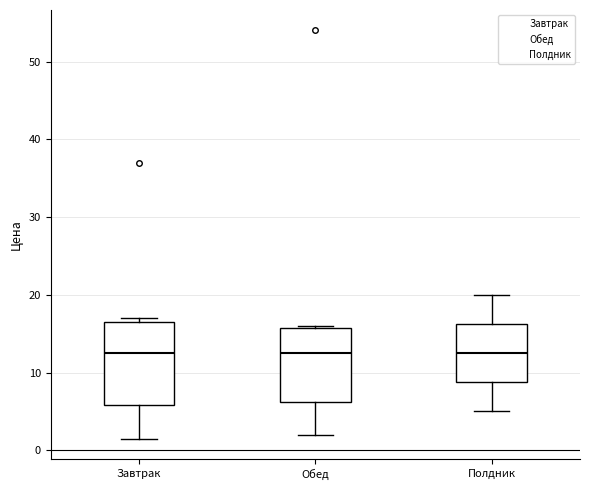

Reading left to right, read every box against the y-axis: the position of its median line, the range the box covers, and the ends of its whiskers. The values are not printed on the chart, so give them approximately, as read against the axis.

Завтрак: median 13, box 6 to 17, whiskers 2 to 17 (just above the box's upper edge)
Обед: median 13, box 6 to 16, whiskers 2 to 16
Полдник: median 13, box 9 to 16, whiskers 5 to 20